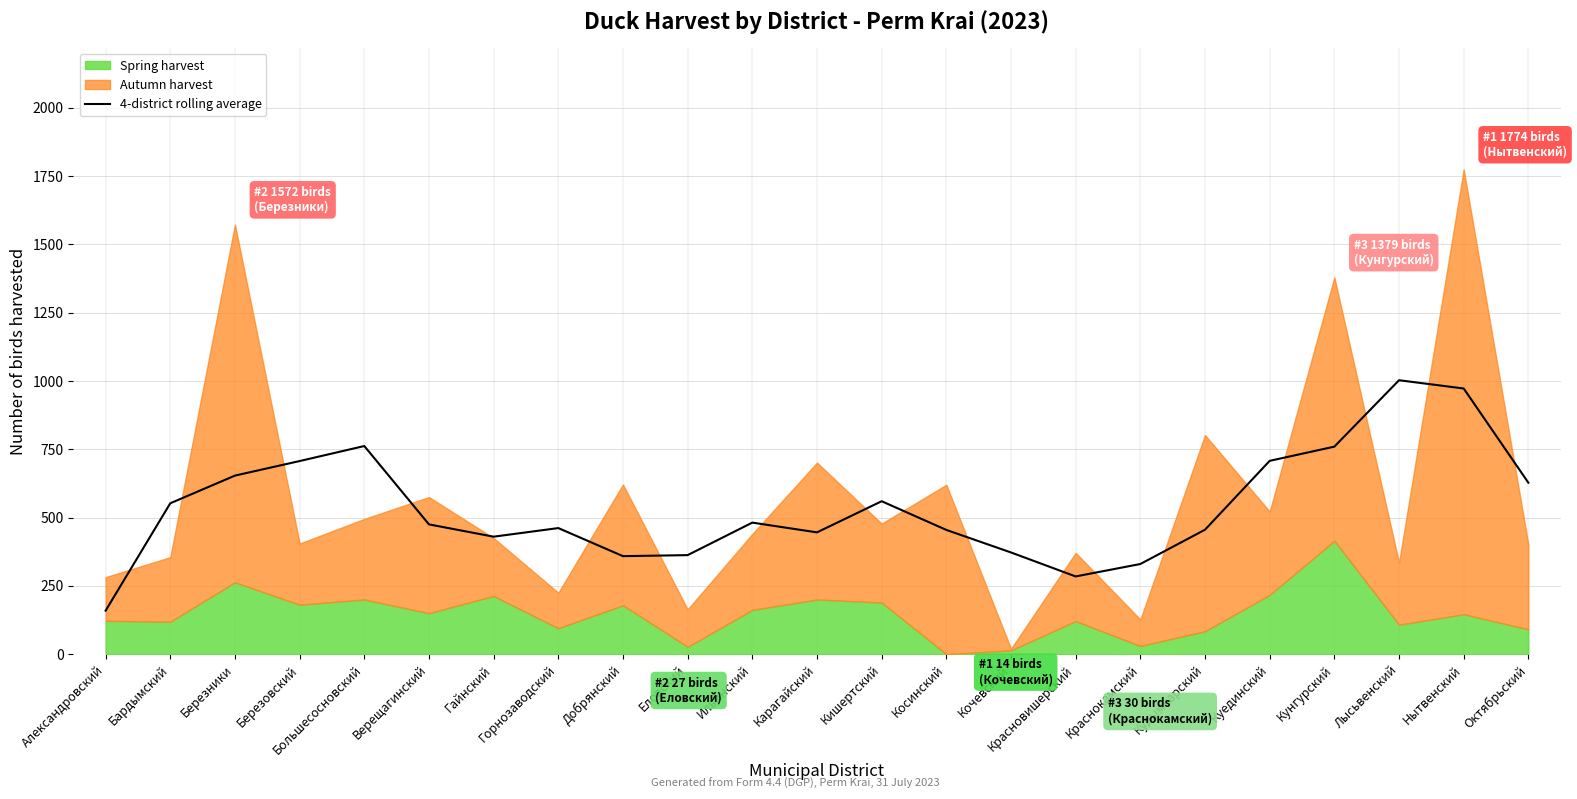

What is the highest value of the 4-district rolling average series?

1002.5